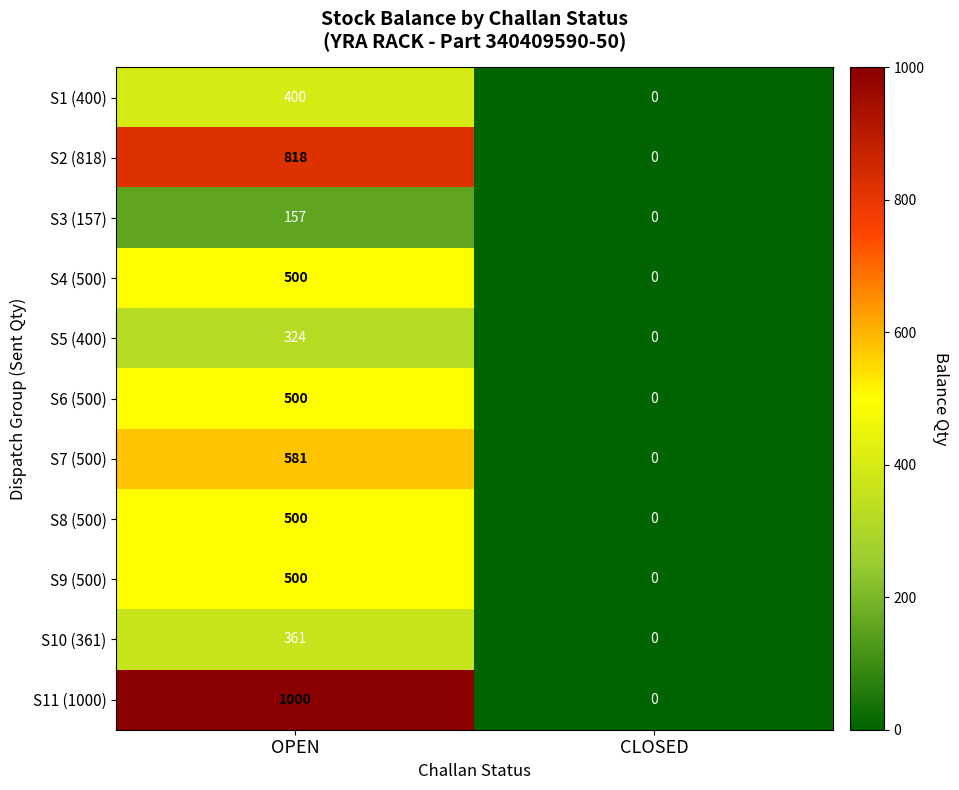

What is the sum of the S5 (400) values at OPEN and CLOSED?

324